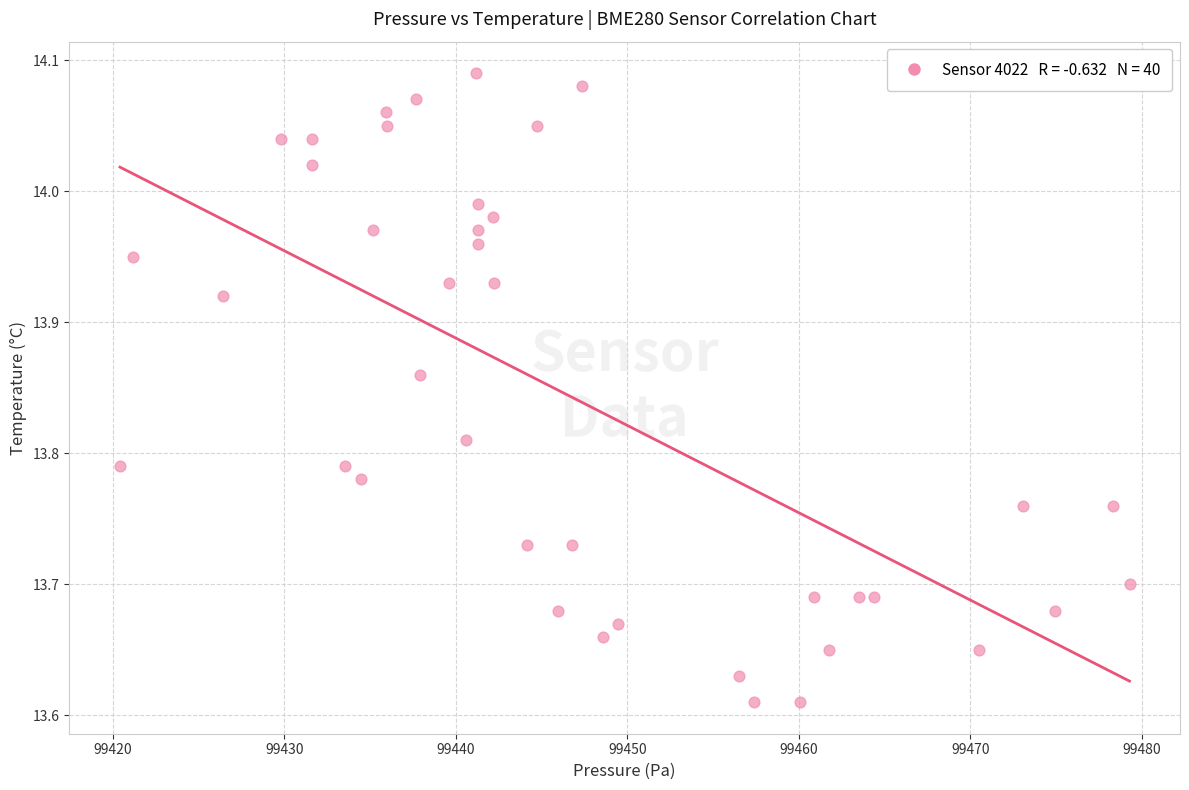

What is the range of X values (max minus min)?

58.9